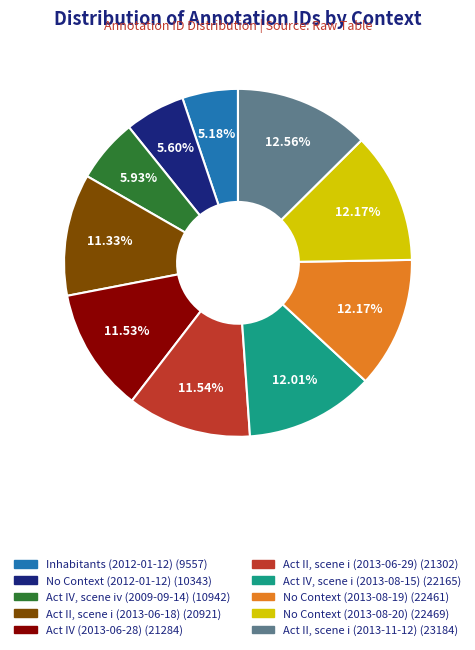

How many slices are in this pie chart?

10